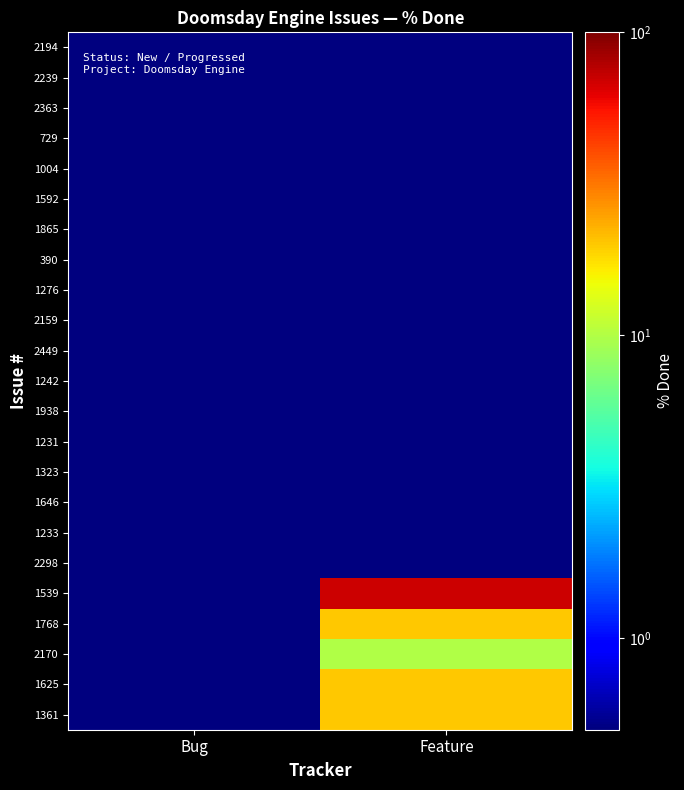

Between Feature and Bug, which is larger?

Feature